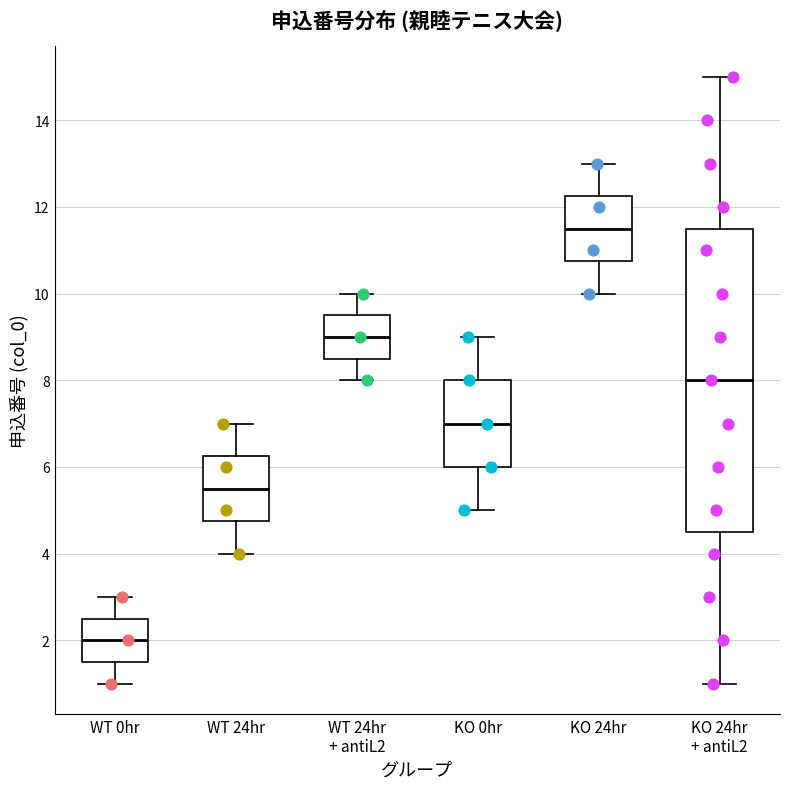

Reading left to right, transcribe this box plot: for each box, give where its median line is, the range the box spans, and where its two whiskers end, as read against the y-axis. The values are not printed on the chart, so give them approximately, as read against the axis.

WT 0hr: median 2.0, box 1.6 to 2.6, whiskers 1.0 to 3.0
WT 24hr: median 5.6, box 4.8 to 6.2, whiskers 4.0 to 7.0
WT 24hr + antiL2: median 9.0, box 8.6 to 9.6, whiskers 8.0 to 10.0
KO 0hr: median 7.0, box 6.0 to 8.0, whiskers 5.0 to 9.0
KO 24hr: median 11.6, box 10.8 to 12.2, whiskers 10.0 to 13.0
KO 24hr + antiL2: median 8.0, box 4.6 to 11.6, whiskers 1.0 to 15.0